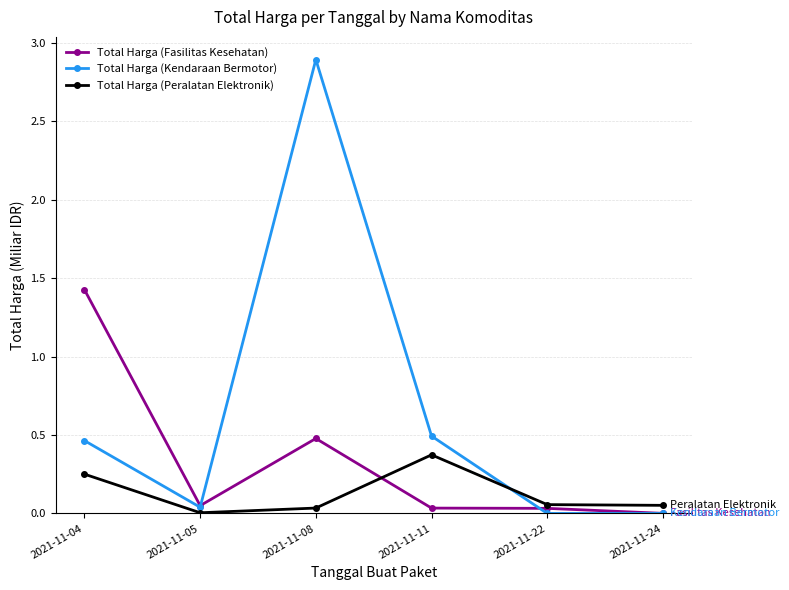

Which series has the widest spread of values?

Total Harga (Kendaraan Bermotor)